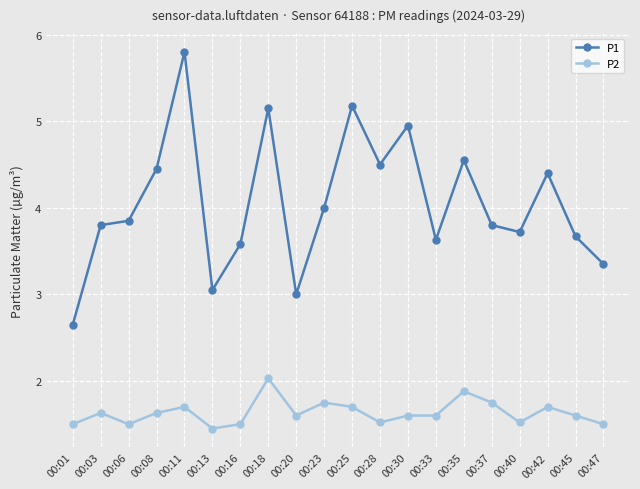

Which category has the highest value in the P1 series?

00:11